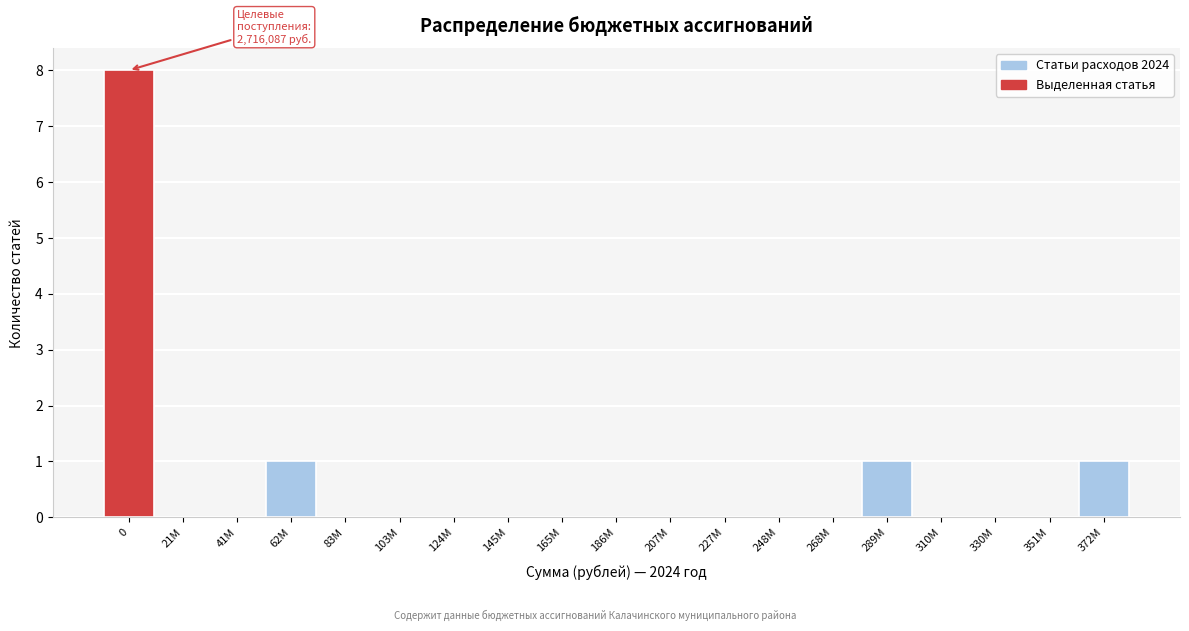

Reading left to right, list all the values displayed in this chart.

0=8	21M=0	41M=0	62M=1	83M=0	103M=0	124M=0	145M=0	165M=0	186M=0	207M=0	227M=0	248M=0	268M=0	289M=1	310M=0	330M=0	351M=0	372M=1